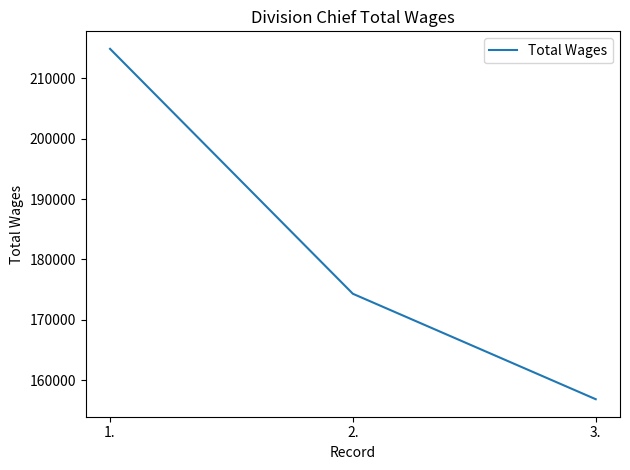

What is the average value?

182013